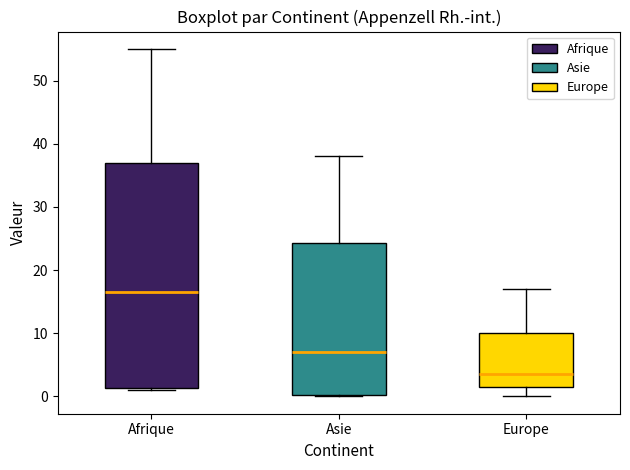

Where does the upper whisker of the box for Afrique end on the y-axis? The values are not printed on the chart, so give them approximately, as read against the axis.

55